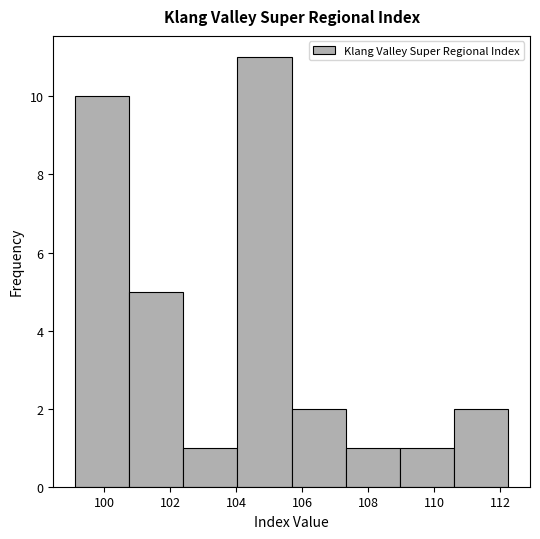

Over which range of the x-axis is the bar tallest?

104.0 to 105.6